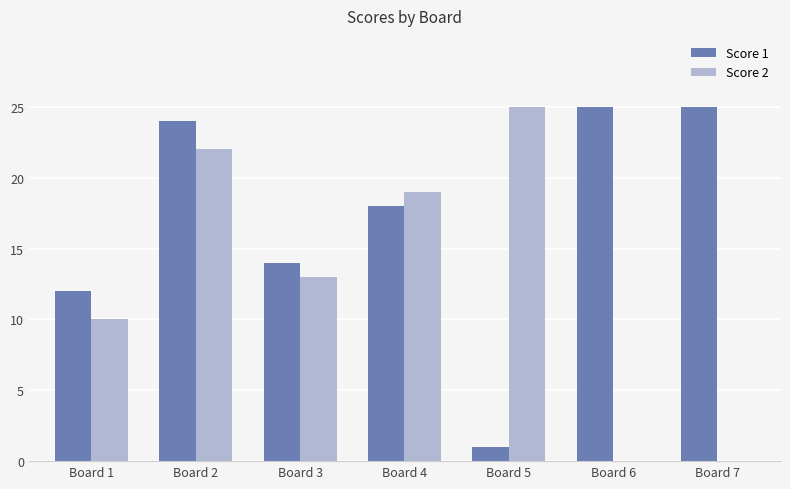

The Score 1 series shows 12 at Board 1. True or false?

True